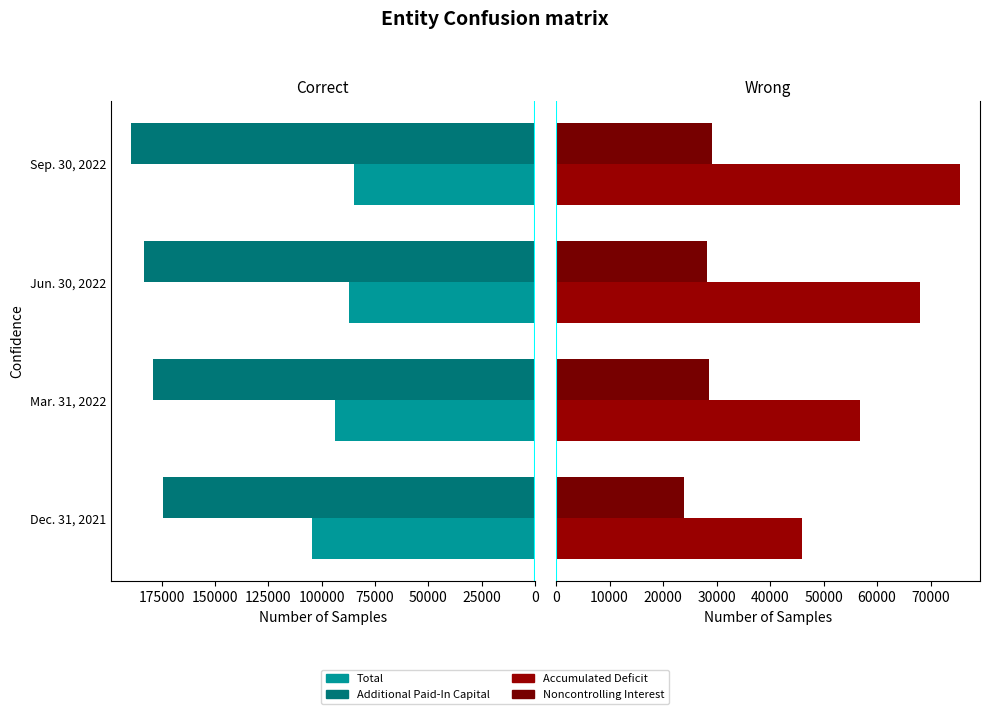

What is the sum of all Accumulated Deficit values?

246302